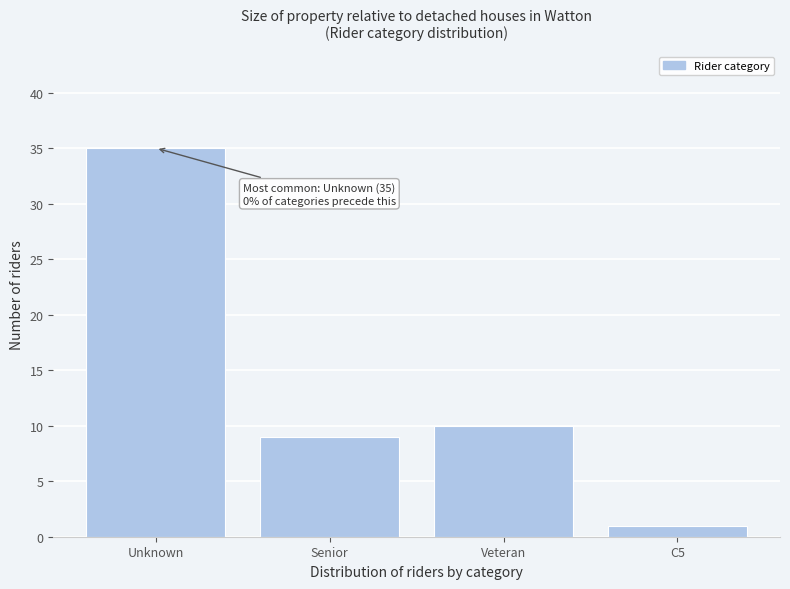

Reading left to right, list all the values displayed in this chart.

35	9	10	1